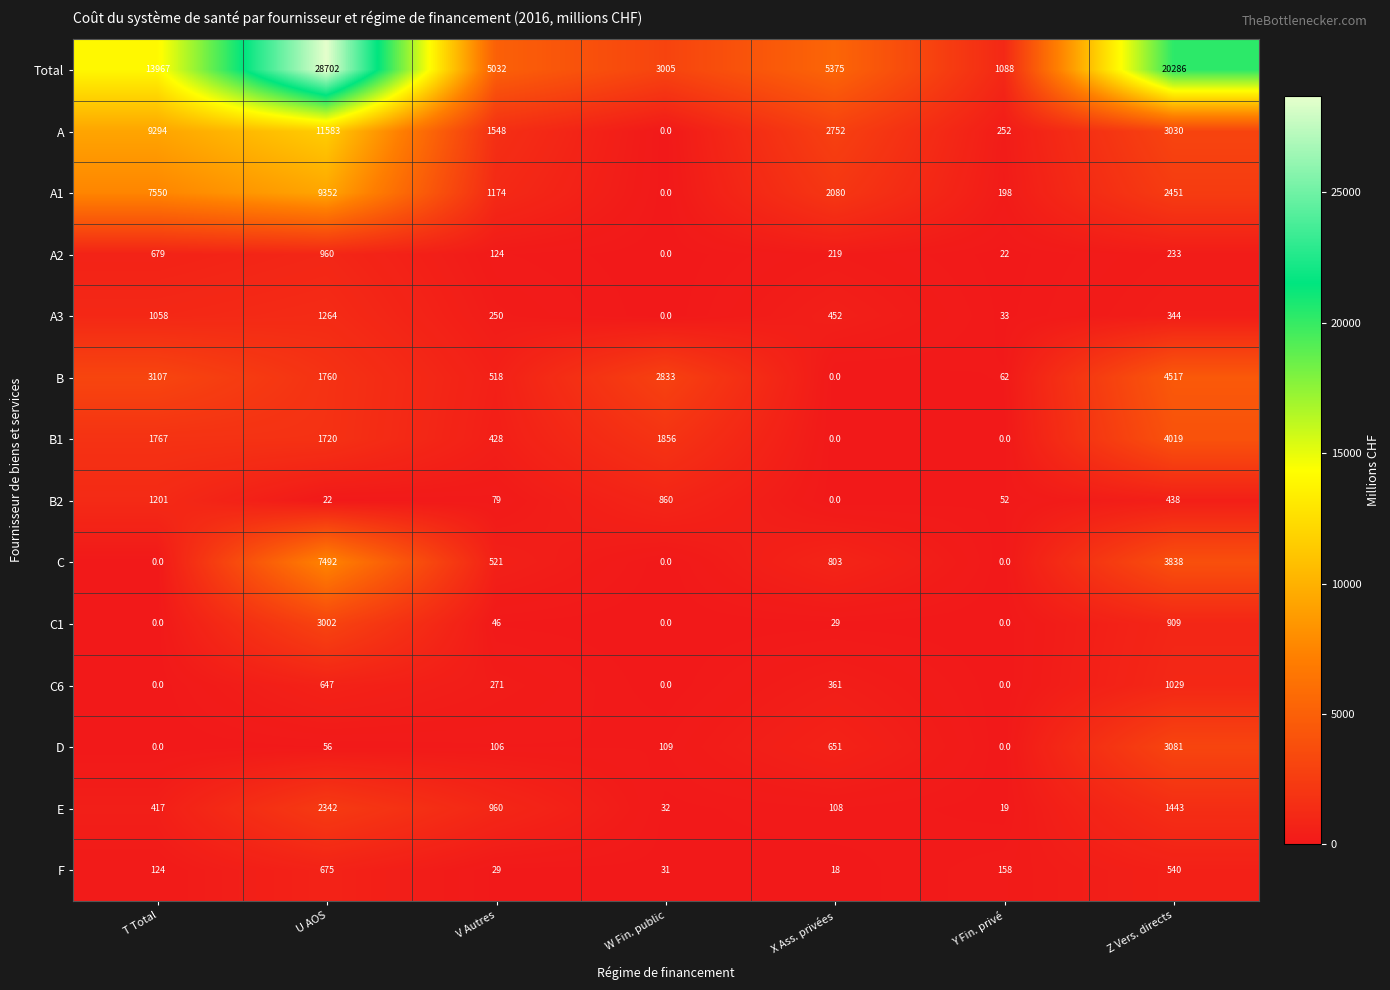

Which series has the largest total across all categories?

Total